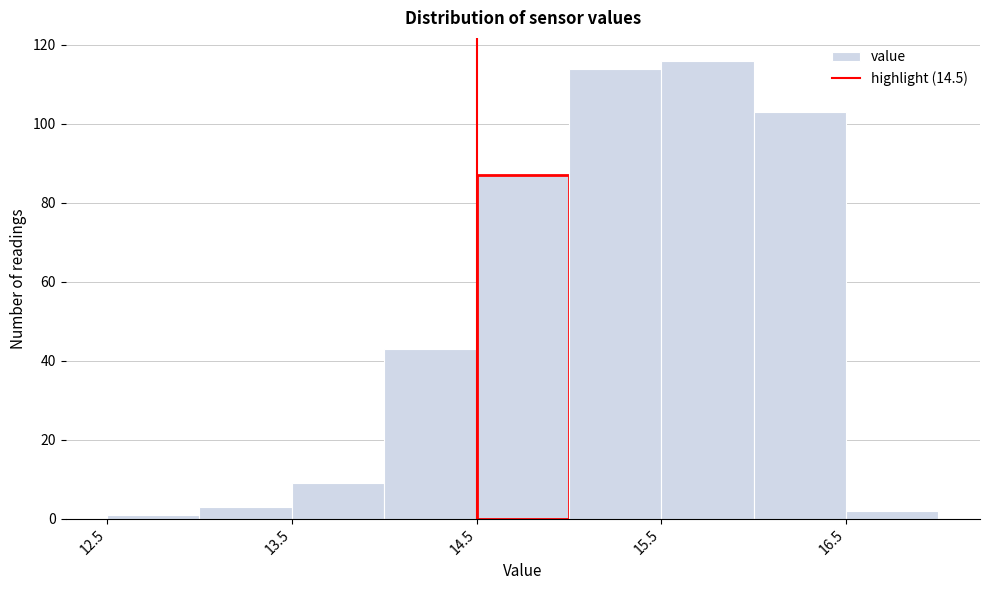

How tall is the bar that spans 13.0 to 13.5 on the x-axis? The values are not printed on the chart, so give them approximately, as read against the axis.

4